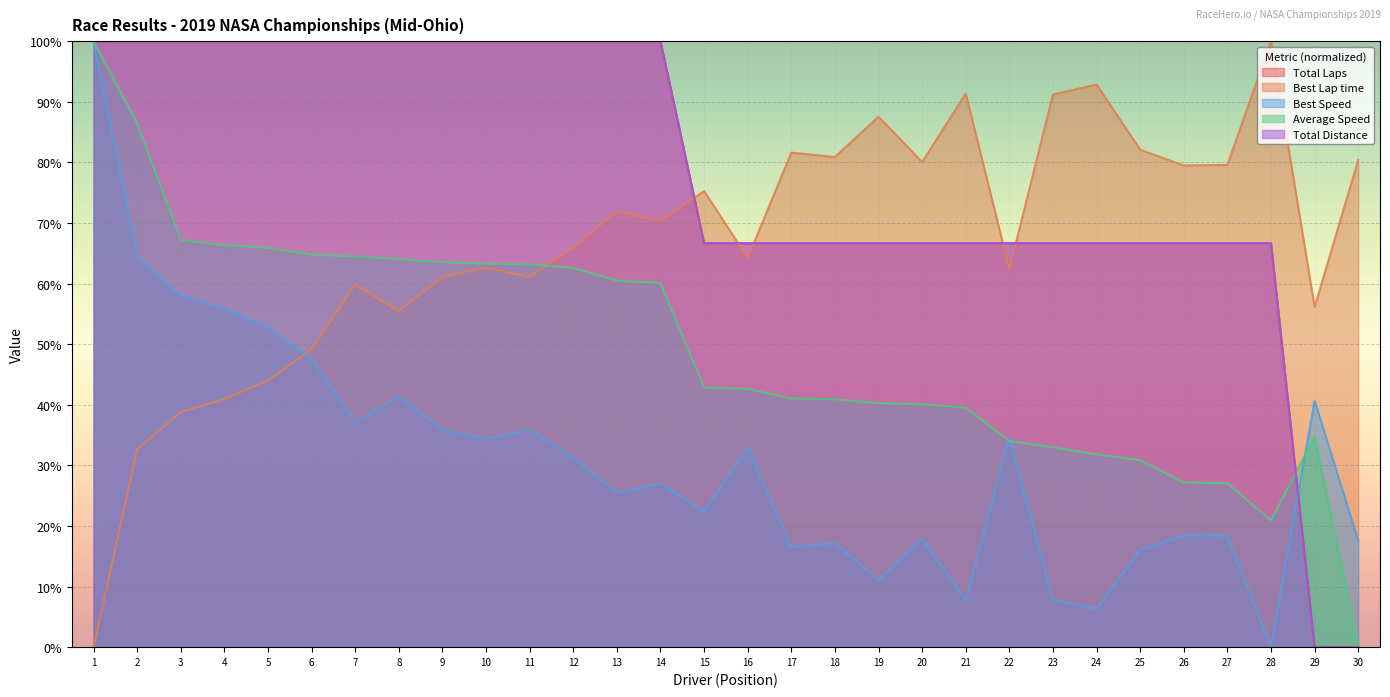

How many values in the Best Speed series are below 31?

15